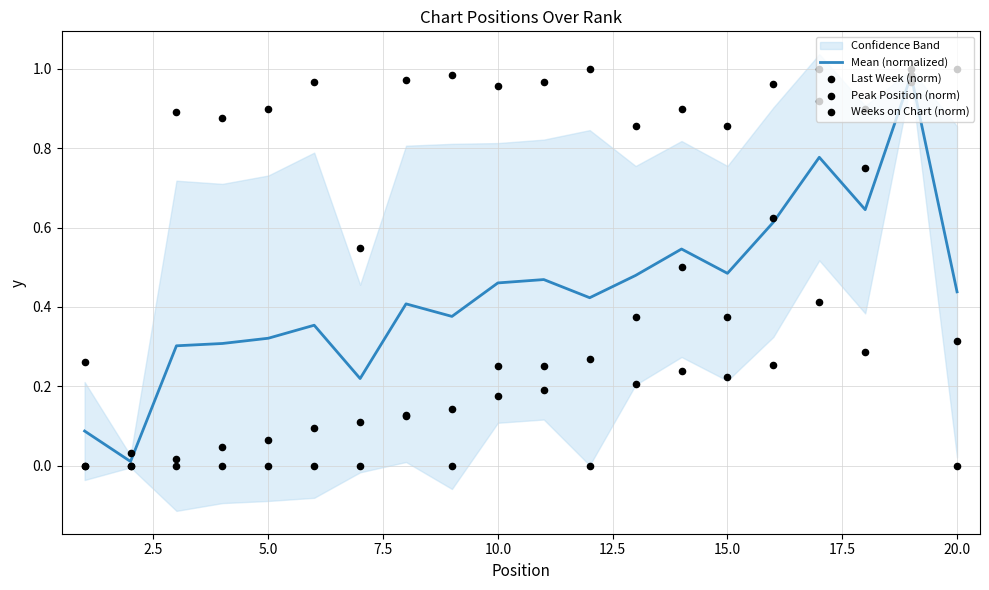

Which series has the largest Y range (max minus min)?

Last Week (norm)